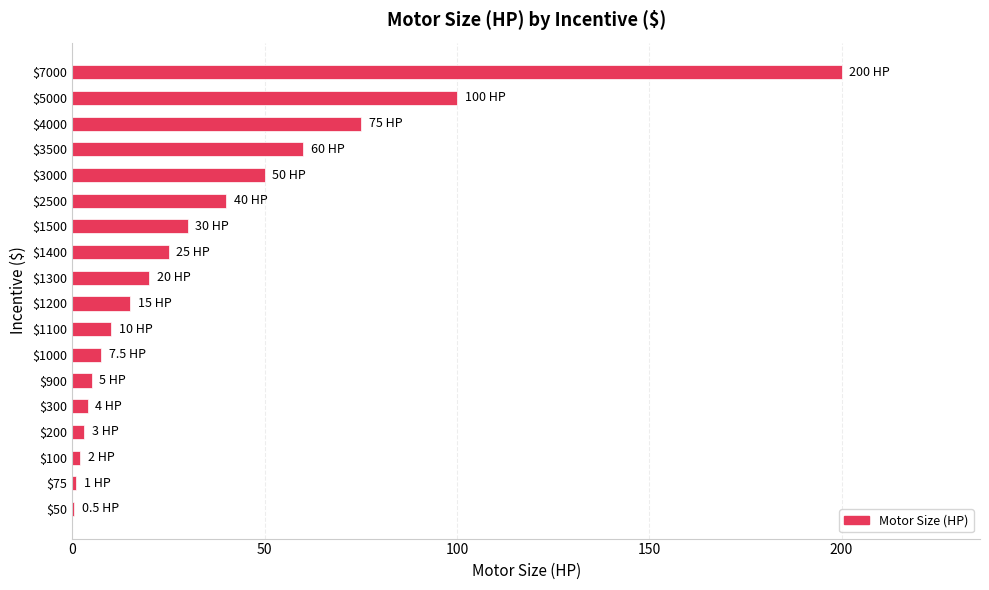

The chart shows a value of 5.0 at $900. True or false?

True